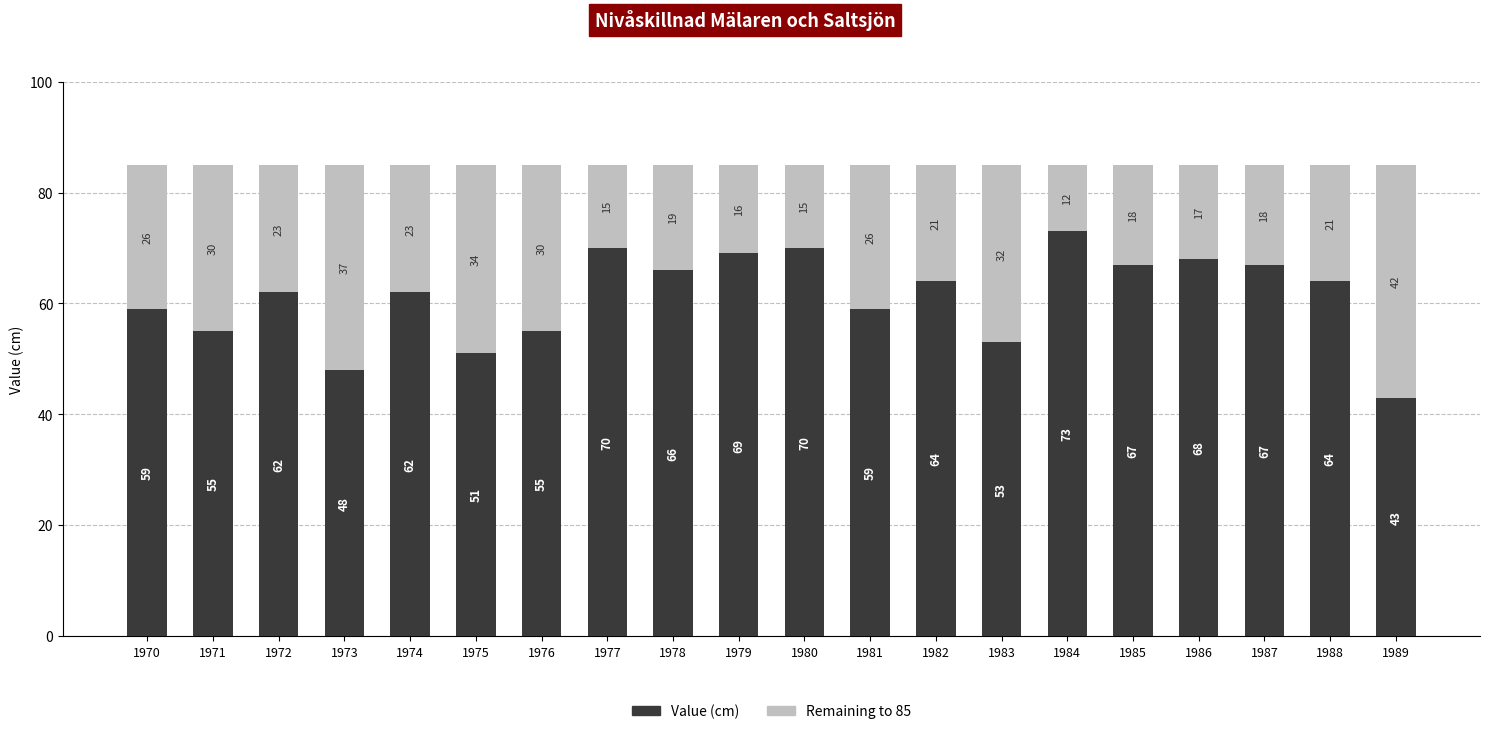

Does the chart contain any negative values?

No